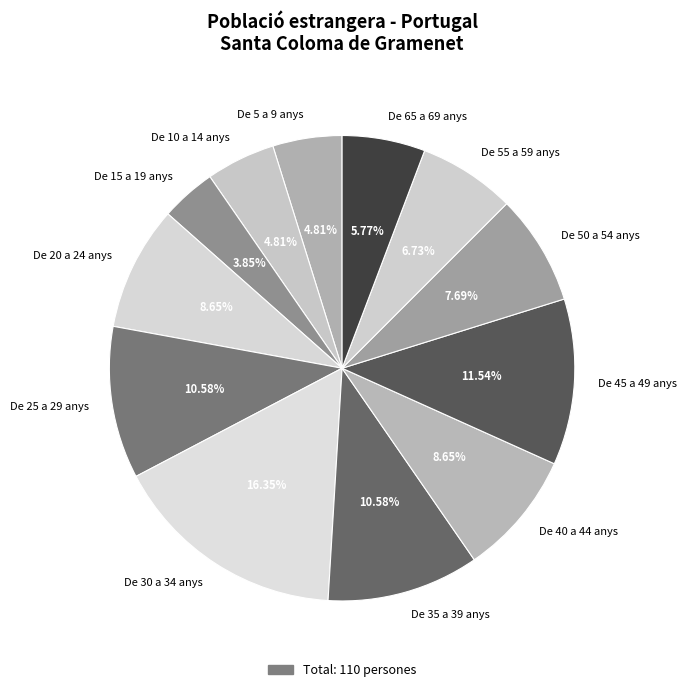

To the nearest percent, what is the difference between the De 10 a 14 anys and De 45 a 49 anys slice percentages?

7%